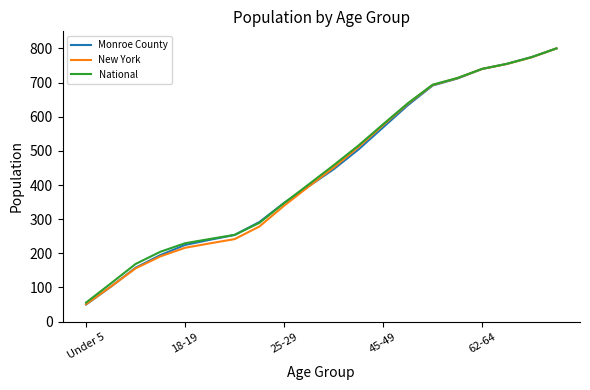

Which series has the largest range (max minus min)?

Monroe County